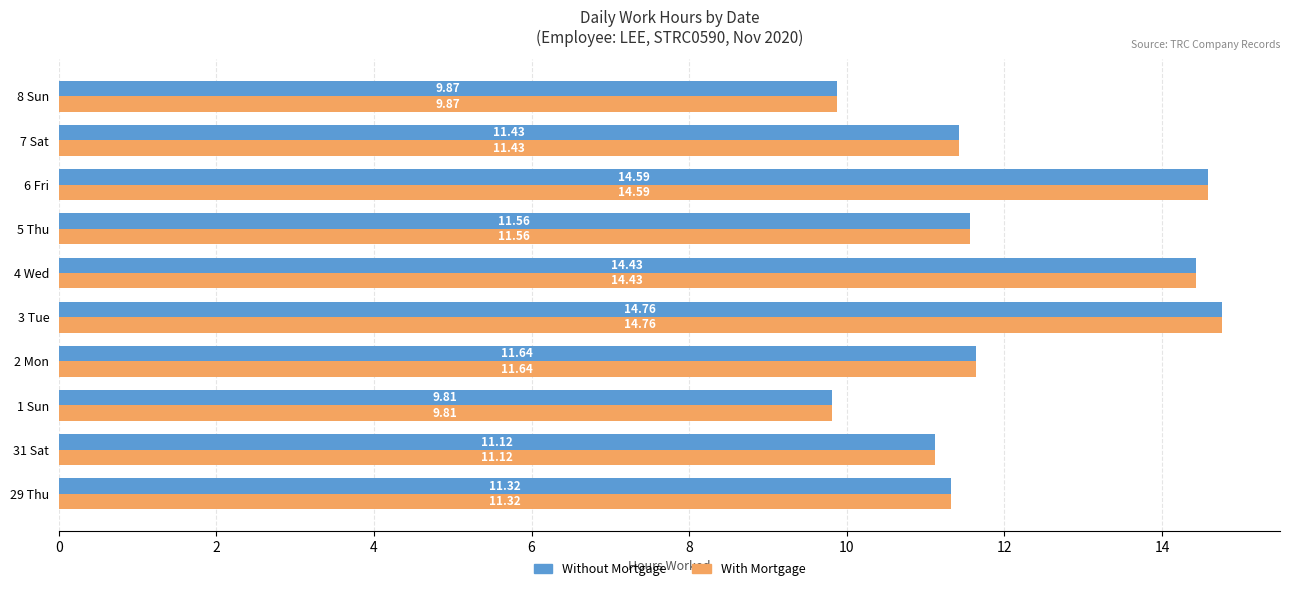

At which category is the sum across all series the highest?

3 Tue